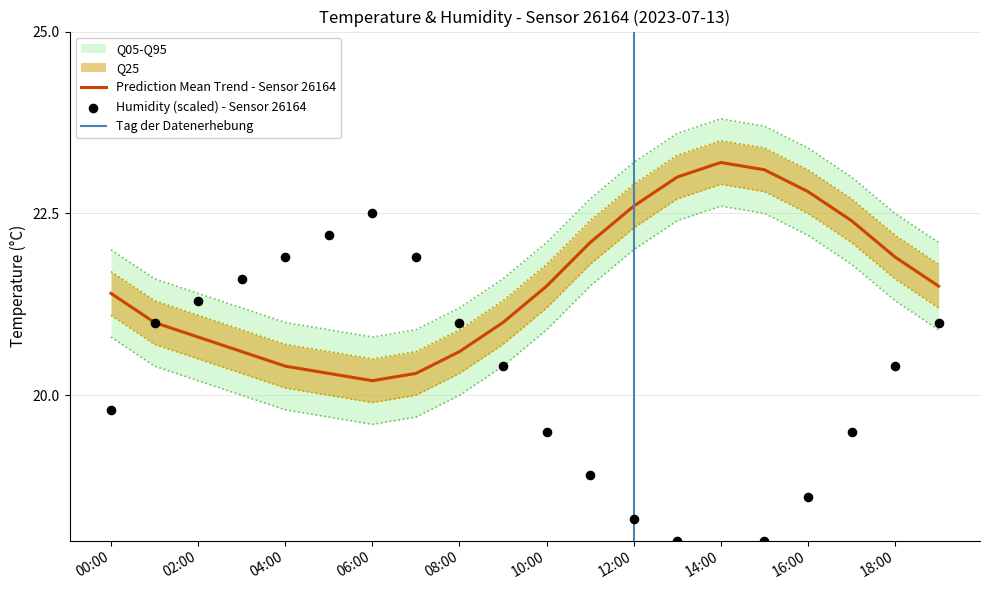

Which series contains the lowest Y value?

humidity